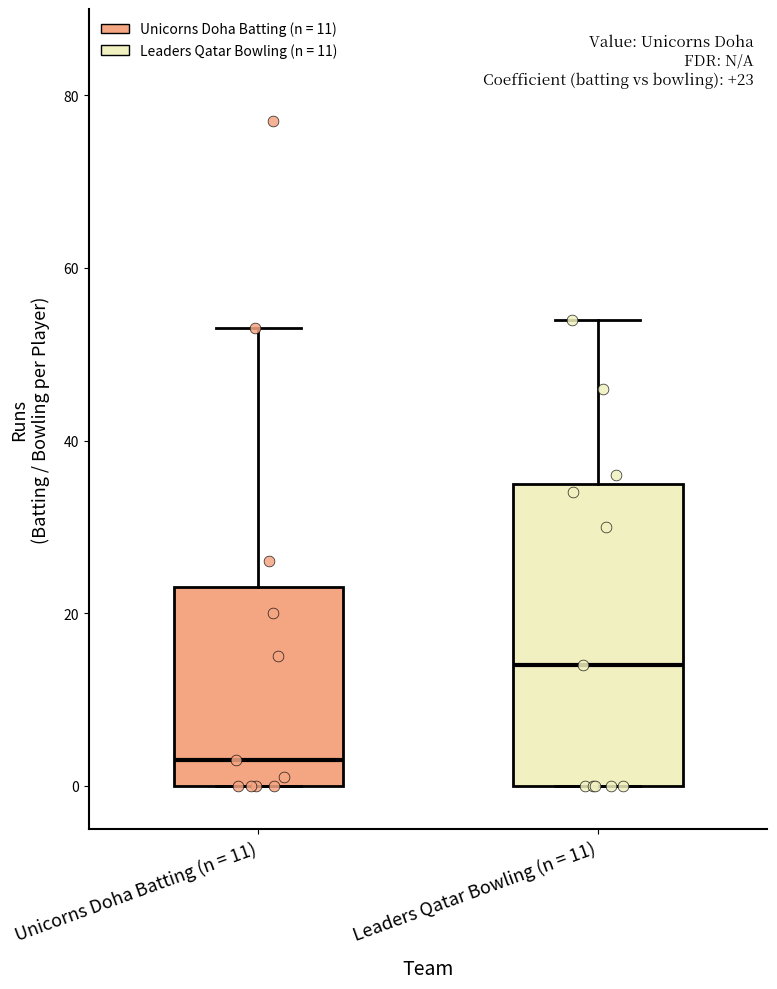

Which box has the highest median line?

Leaders Qatar Bowling (n = 11)